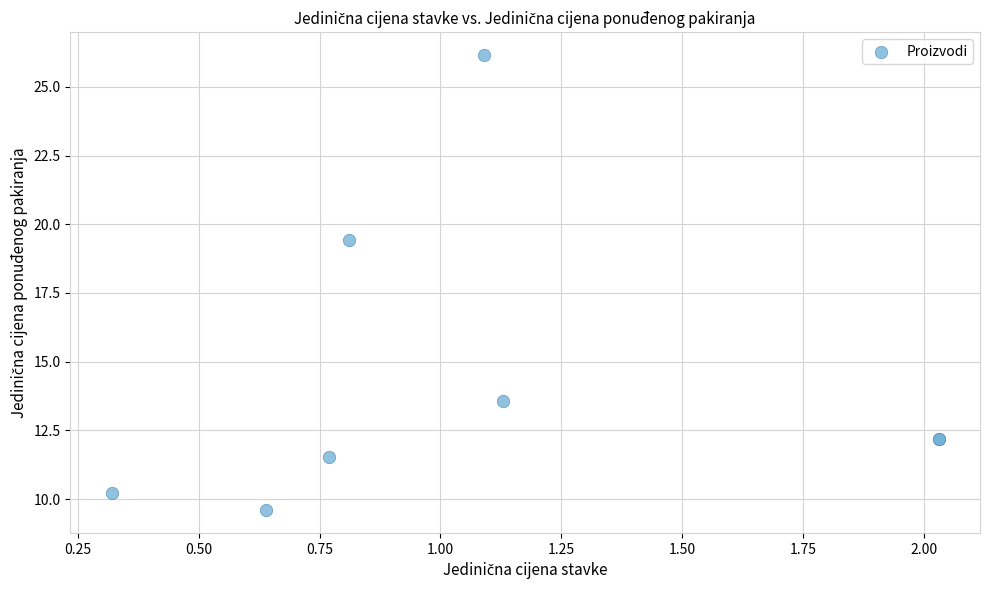

What Y value in the scatter plot is closest to 17?

19.4